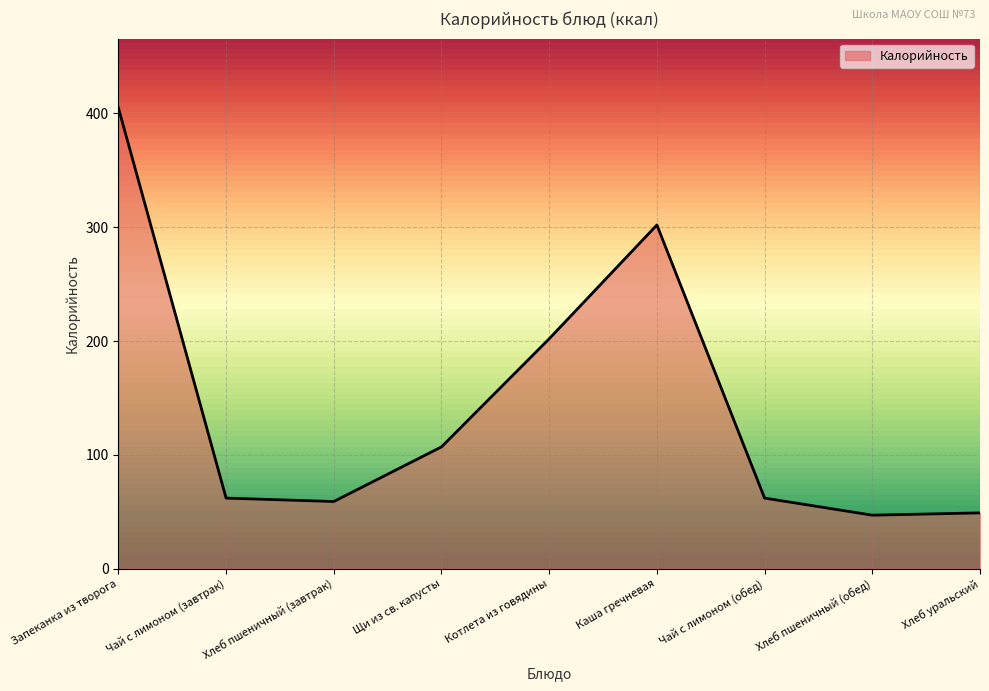

What position from the left is Каша гречневая?

6